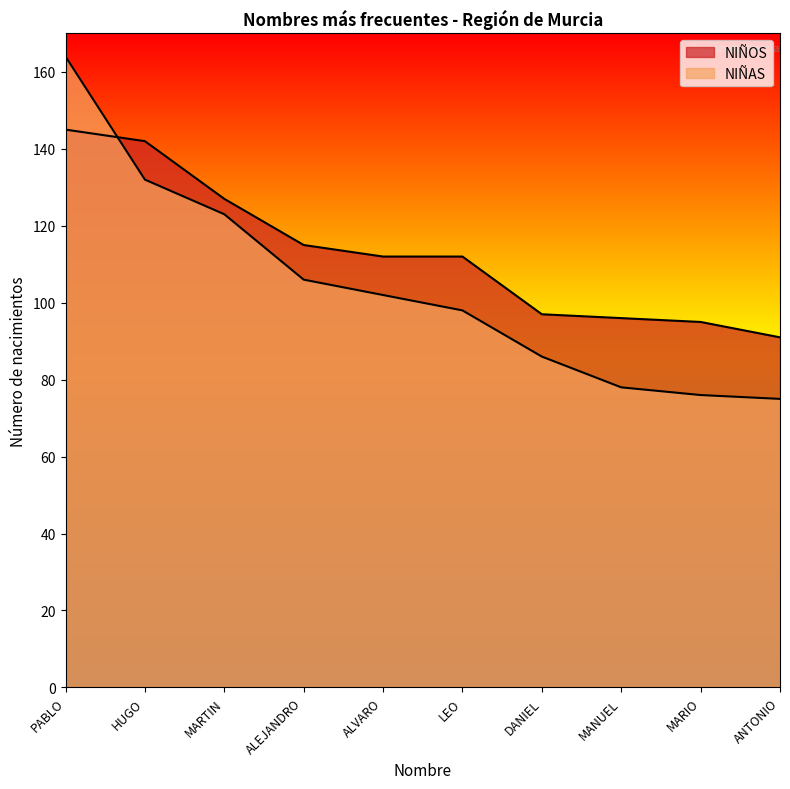

How many lines are shown in the chart?

2